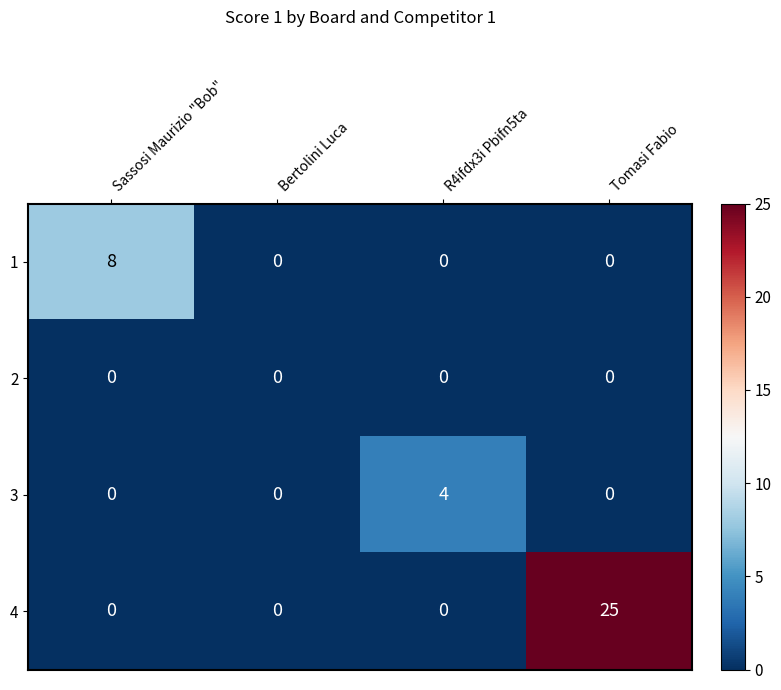

What is the difference between the maximum and minimum values in the 1 series?

8